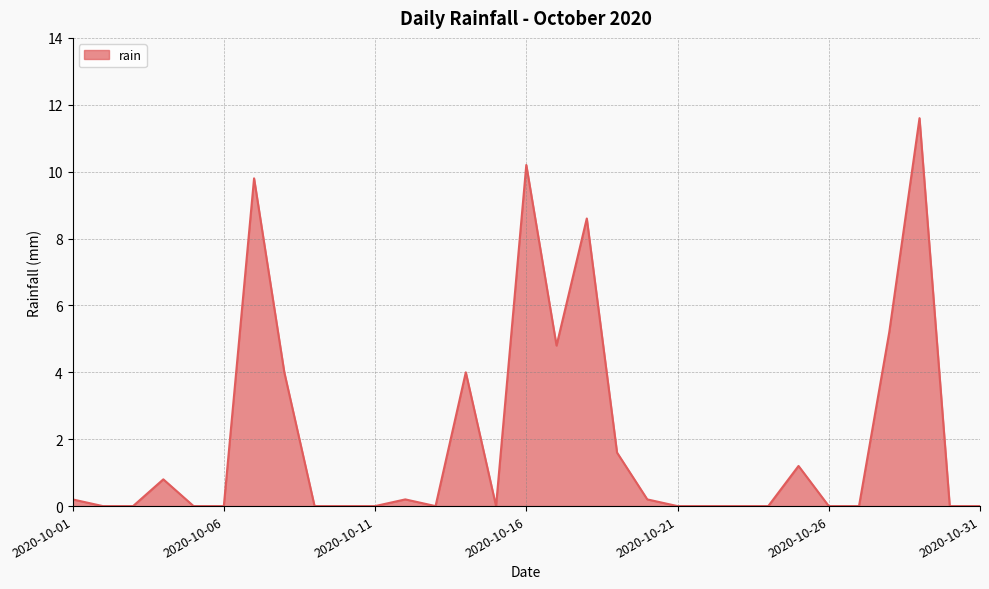

What is the average value?

2.0